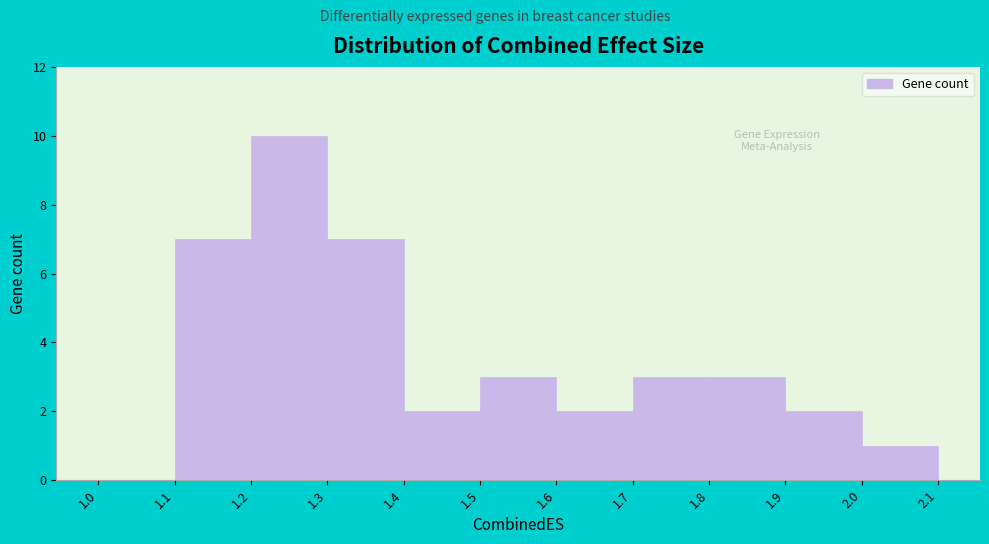

Which range on the x-axis has the tallest bar?

1.2 to 1.3